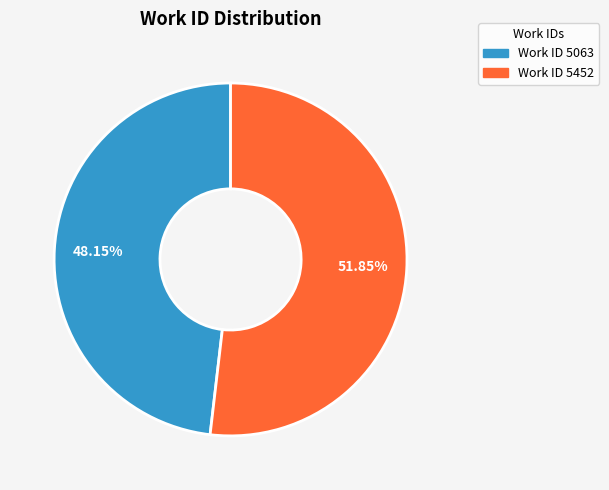

Does any single category account for the majority?

Yes